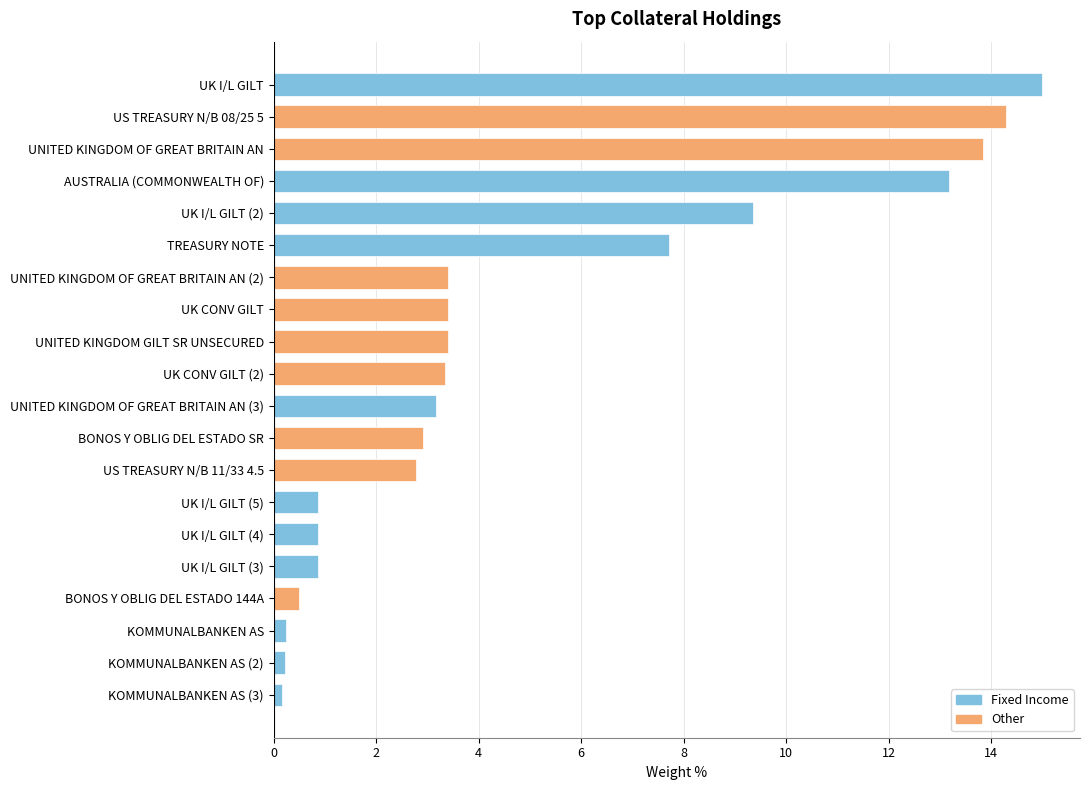

Which has a higher value, UK I/L GILT (3) or UK CONV GILT?

UK CONV GILT